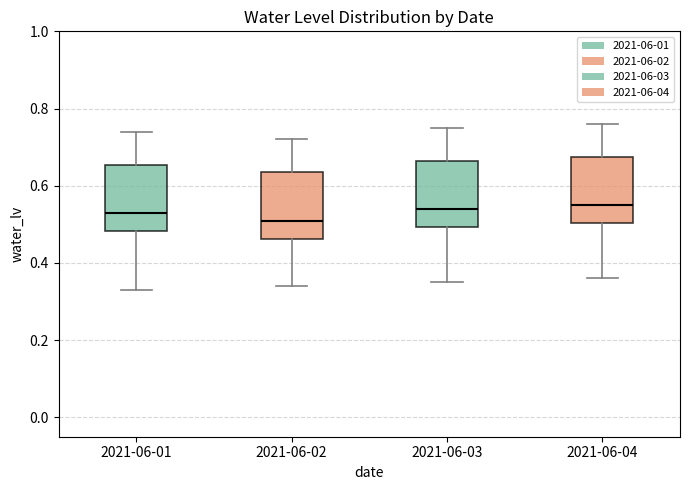

Which box's median line is the lowest?

2021-06-02